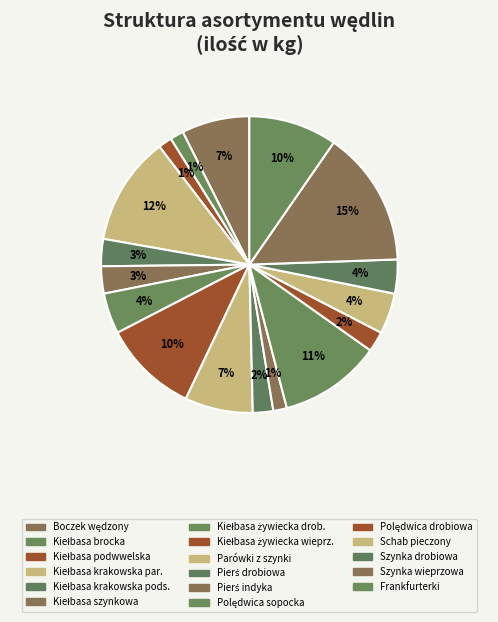

Rank the categories by value from highest to lowest.

Szynka wieprzowa gotowana, Kiełbasa krakowska parzona, Polędwica sopocka, Kiełbasa żywiecka wieprzowa, Kielbasa frankfurterki, Boczek wędzony b/k parzony, Parówki z szynki, Kiełbasa żywiecka drobiowa, Schab pieczony, Szynka drobiowa, Kiełbasa krakowska podsuszana, Kiełbasa szynkowa, Pierś drobiowa pieczona, Polędwica drobiowa, Kiełbasa cienka- brocka, Kiełbasa cienka - podwwelska, Pierś indyka pieczona